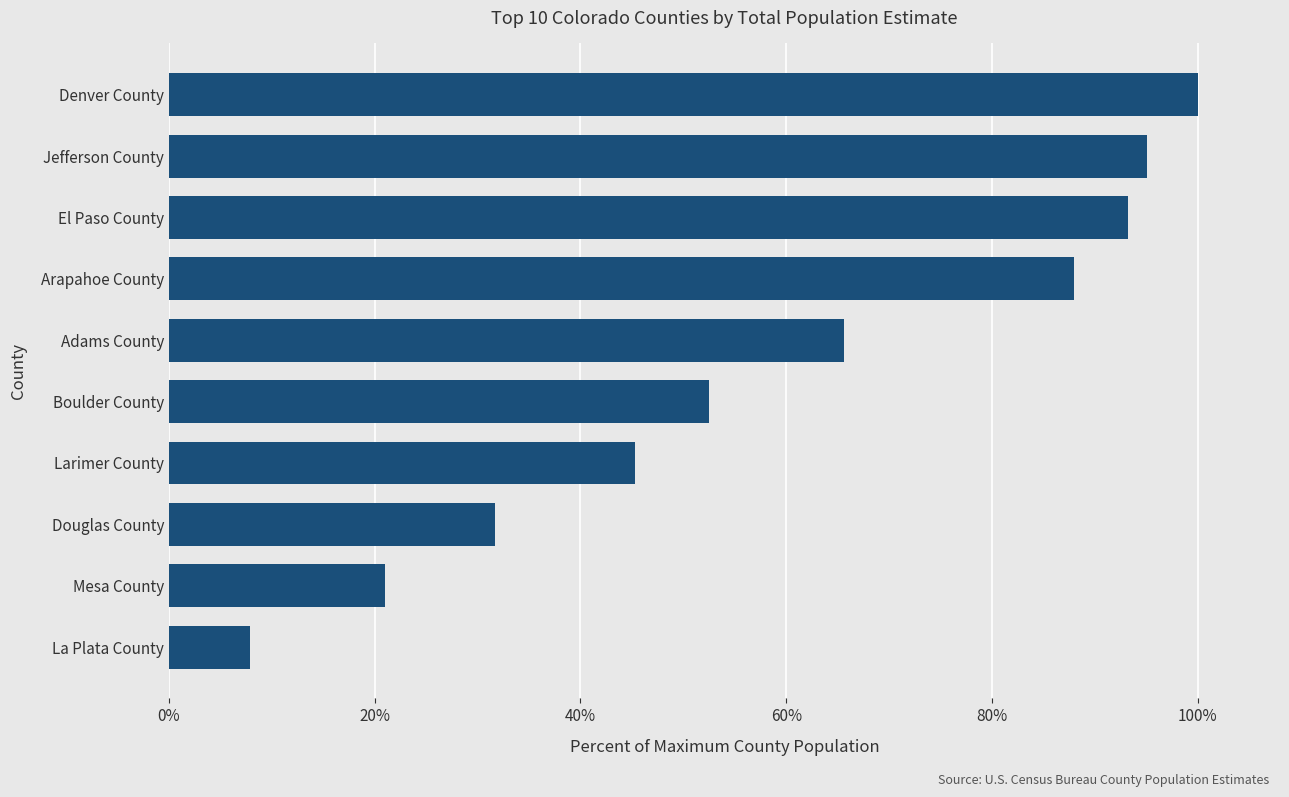

What is the average value?

60.0